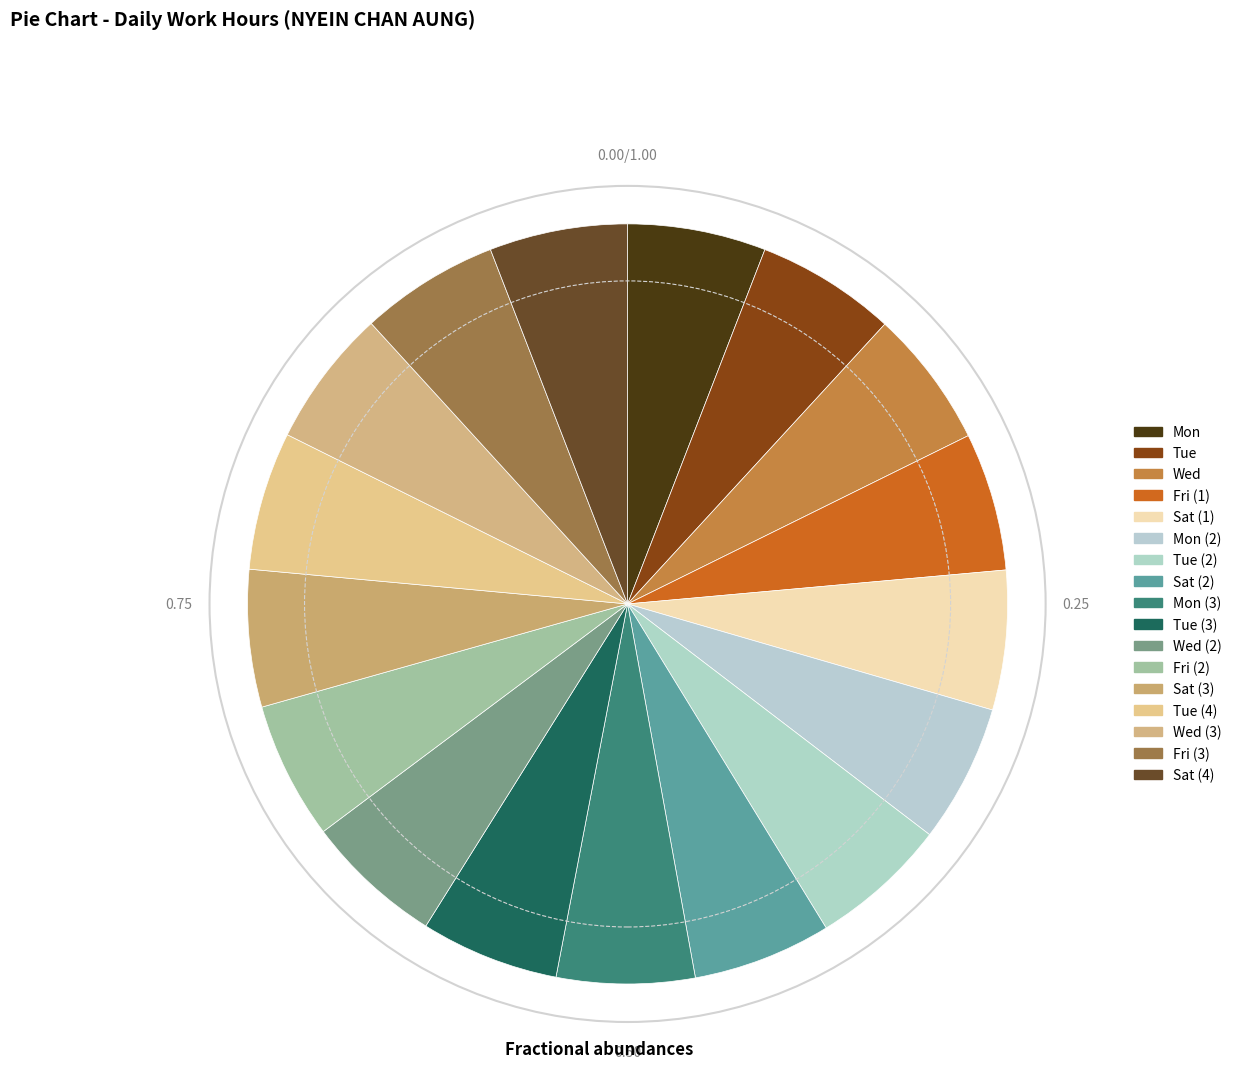

How many segments does this pie chart have?

17